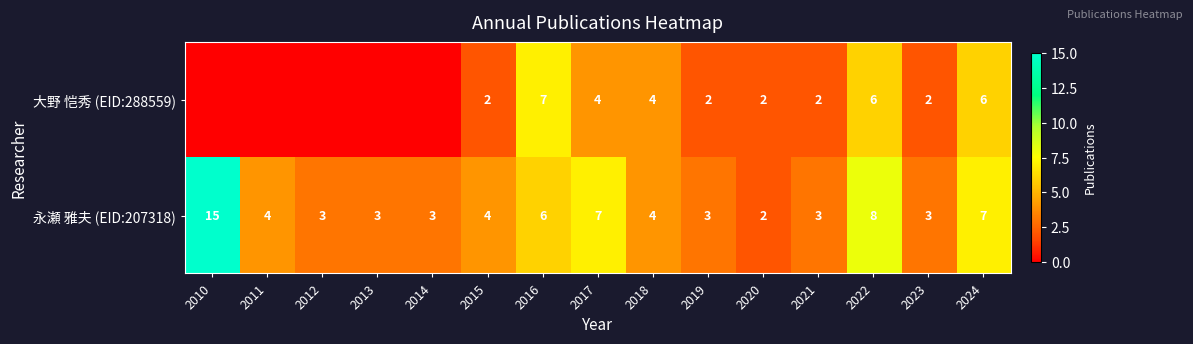

Which category has the lowest value in the 永瀬 雅夫 (EID:207318) series?

2020